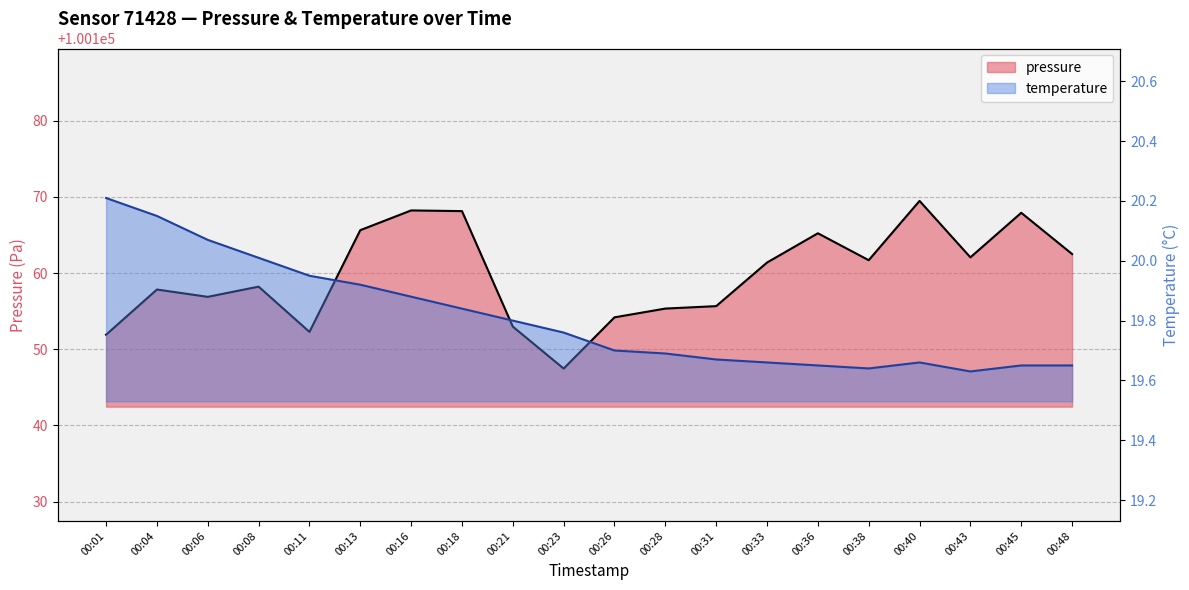

Reading left to right, what are all the values shown in this chart?

pressure: 100151.9	100157.8	100156.9	100158.2	100152.3	100165.6	100168.2	100168.1	100153.0	100147.5	100154.2	100155.3	100155.7	100161.4	100165.2	100161.7	100169.5	100162.1	100167.9	100162.5
temperature: 20.2	20.1	20.1	20.0	19.9	19.9	19.9	19.8	19.8	19.8	19.7	19.7	19.7	19.7	19.6	19.6	19.7	19.6	19.6	19.6